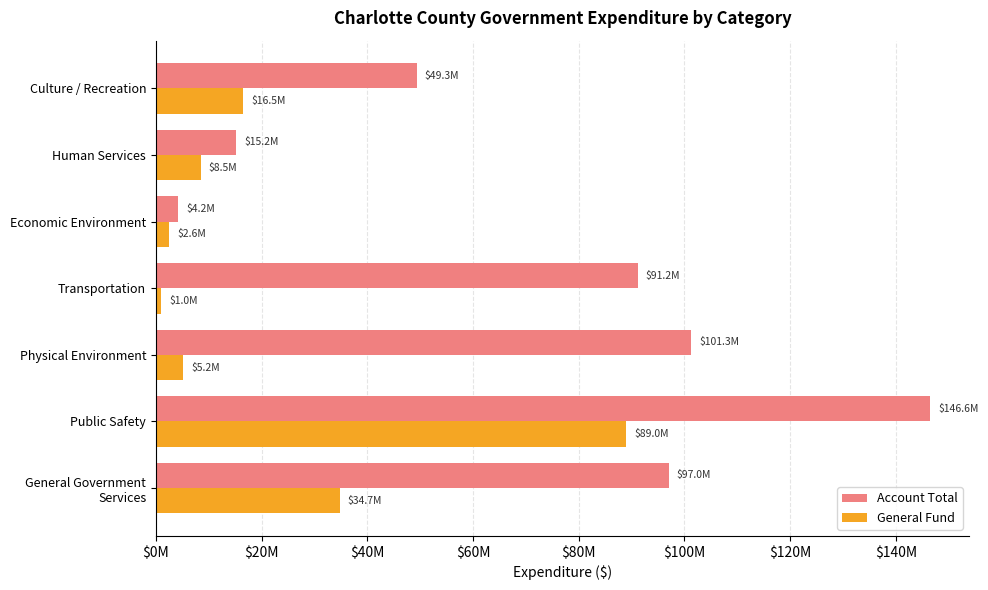

What are all the series names shown in the legend?

Account Total, General Fund